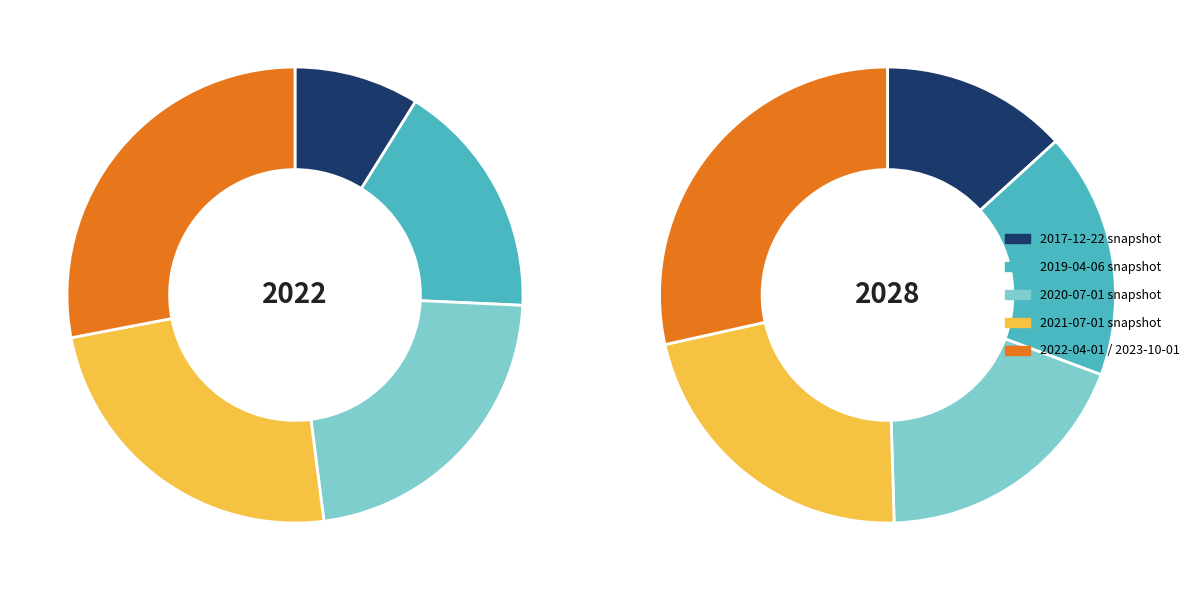

To the nearest percent, what percentage of the pie is 2023-10-01?

27%